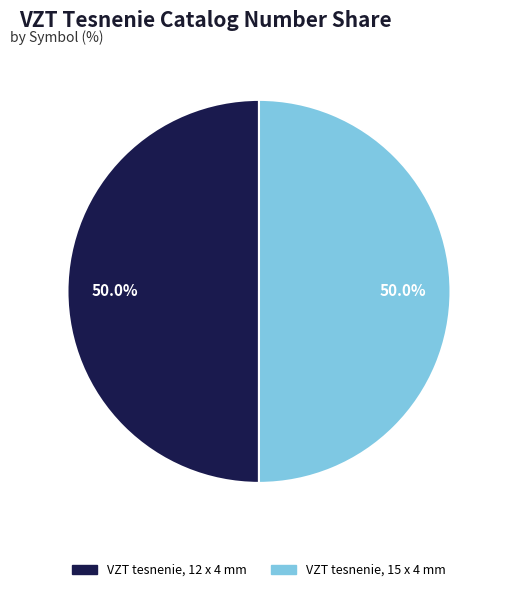

How many slices are in this pie chart?

2